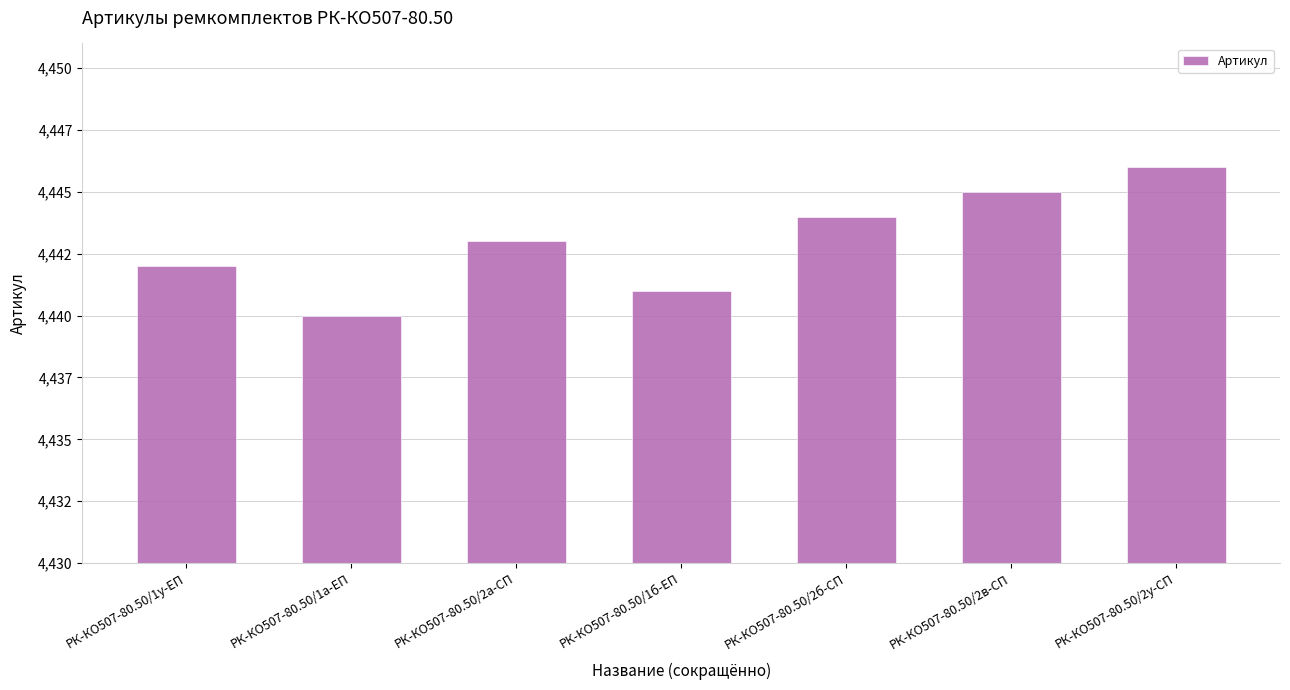

Where does the data first go above 4443?

РК-КО507-80.50/2б-СП